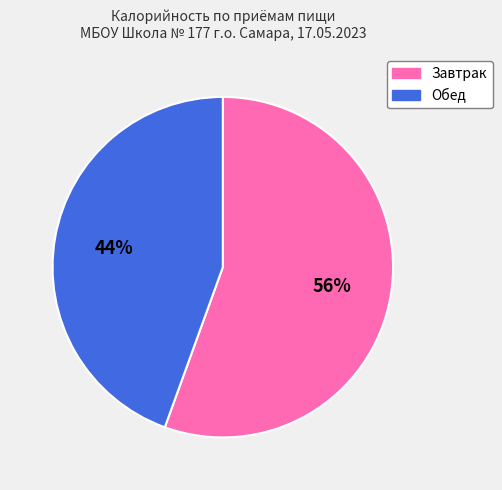

How many segments does this pie chart have?

2